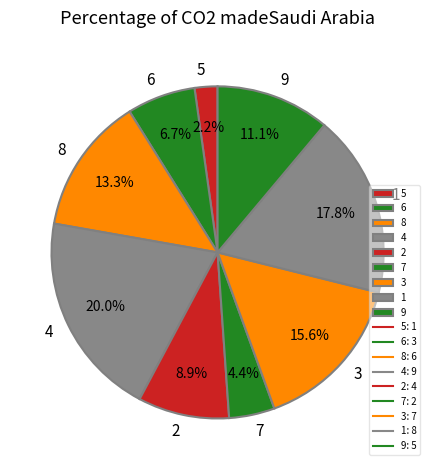

Combined, what portion of the pie is 4 and 6?

26.7%